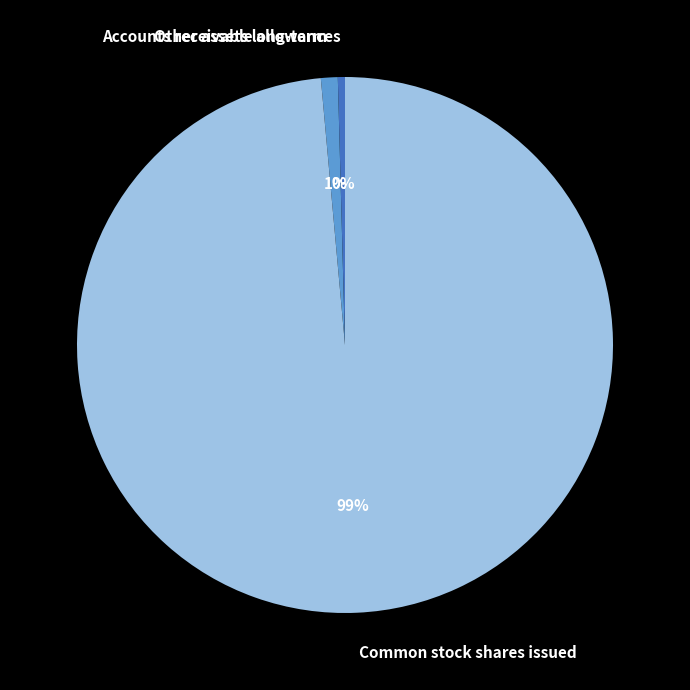

Which category has the biggest portion of the pie?

Common stock shares issued